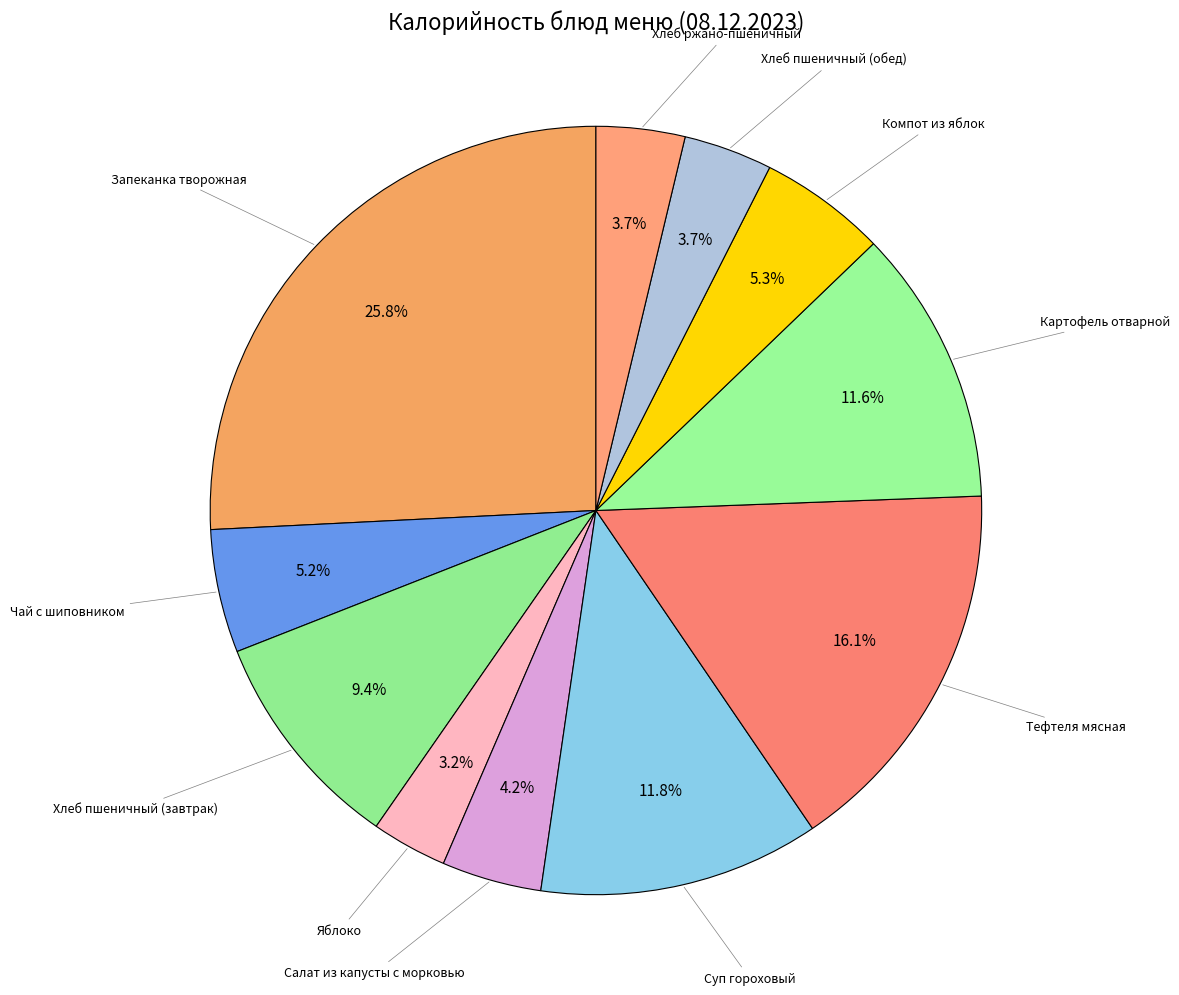

Does Суп гороховый account for over 50% of the chart?

No